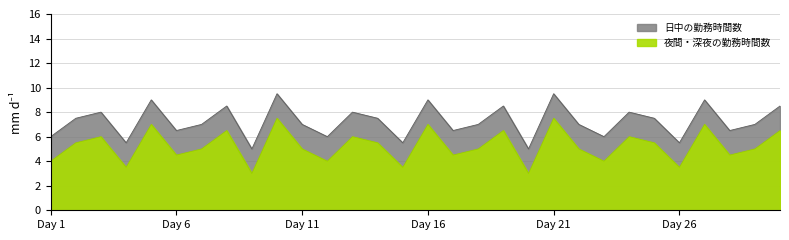

How many data points in 日中の勤務時間数 are above 7?

14